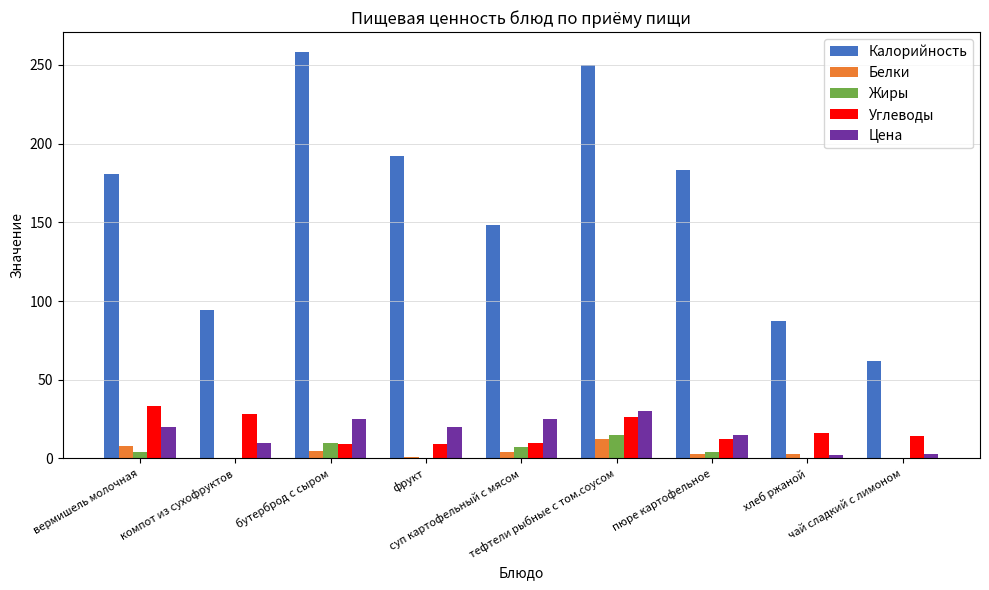

What is the maximum value shown in the chart?

258.0